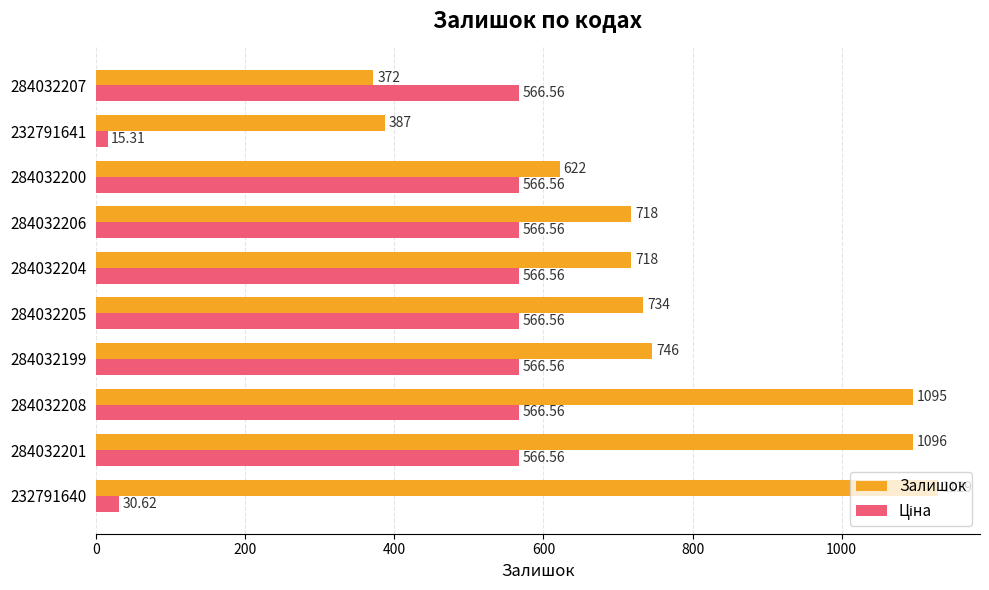

Which label corresponds to the smallest value in the chart?

232791641